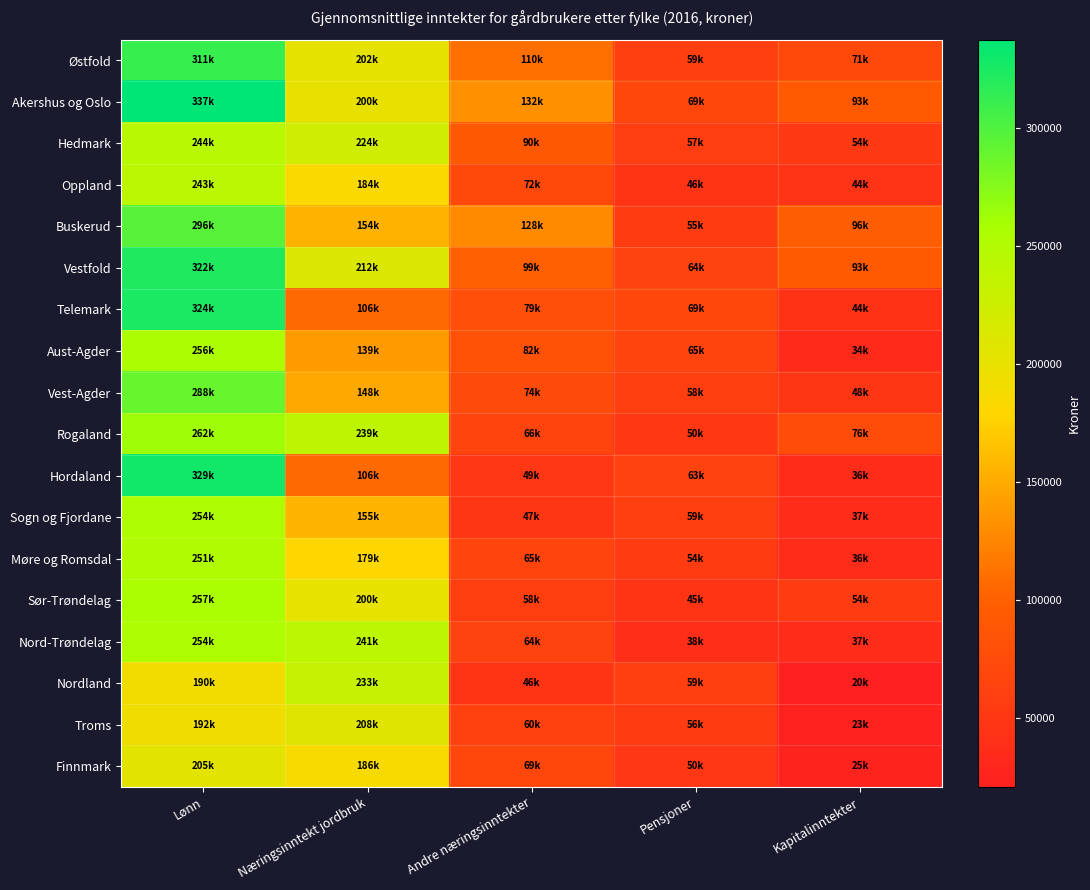

What is the minimum value shown in the chart?

20600